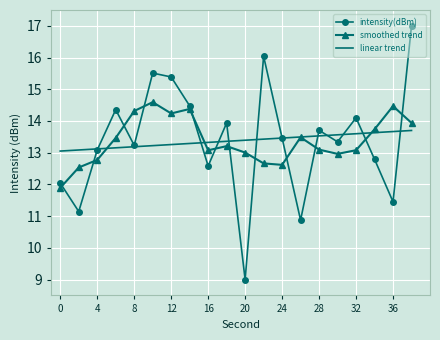

What are all the series names shown in the legend?

intensity(dBm), smoothed trend, linear trend